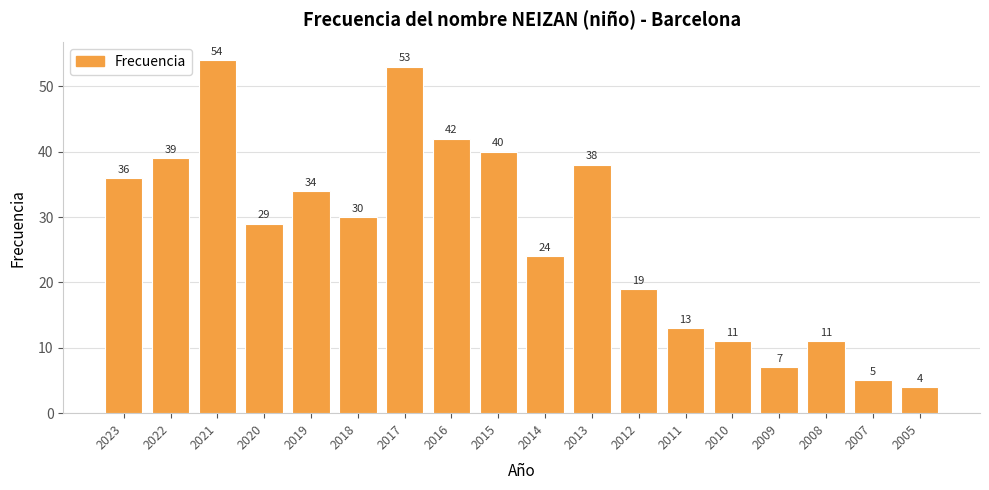

Between 2015 and 2021, which is larger?

2021